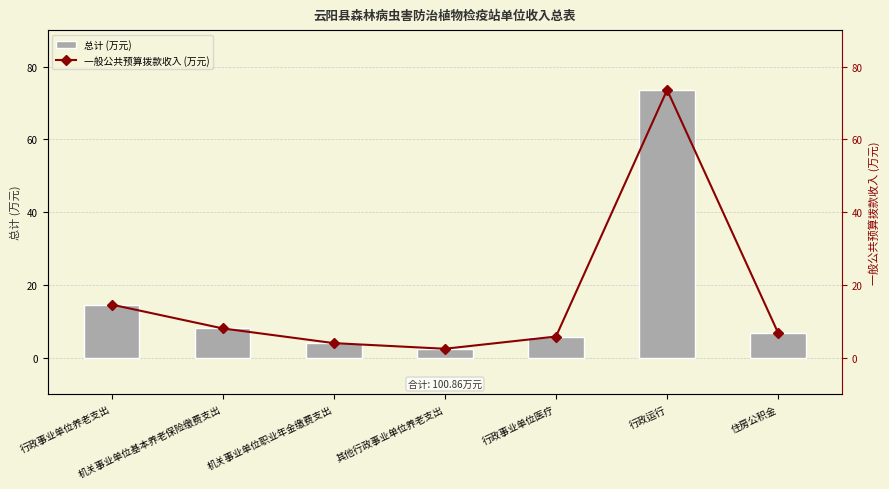

Read the 总计 (万元) value at 机关事业单位基本养老保险缴费支出.

8.1